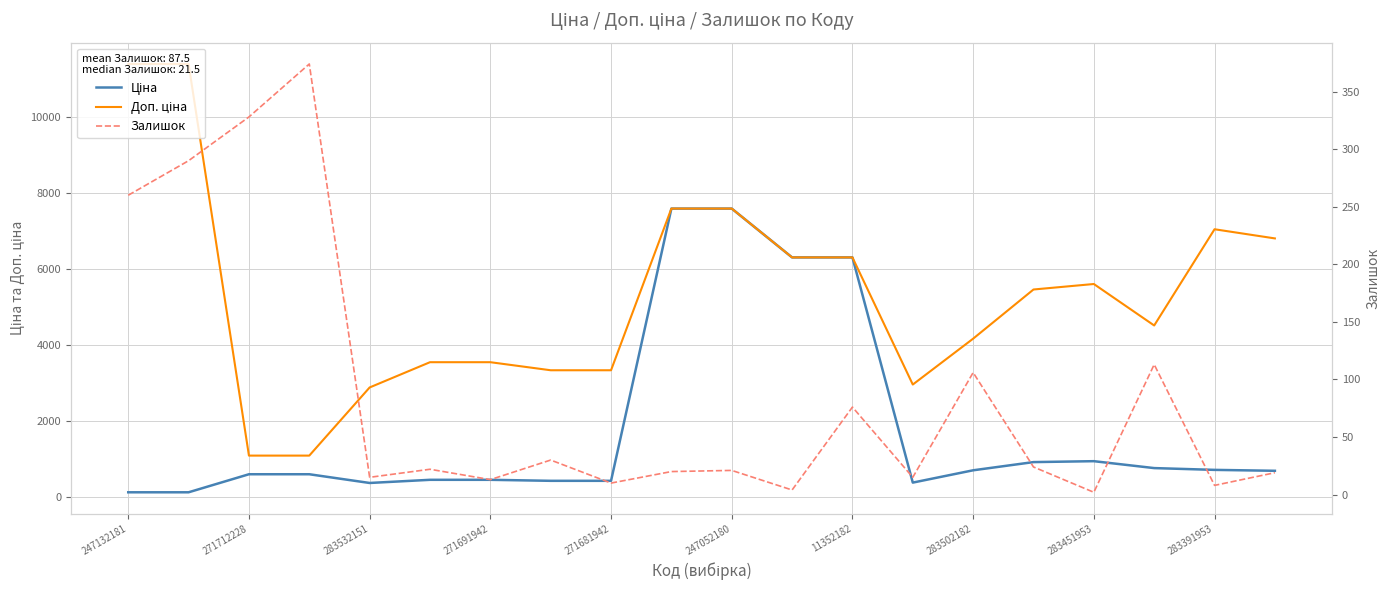

List the series in order of their overall mean, highest first.

Доп. ціна, Ціна, Залишок